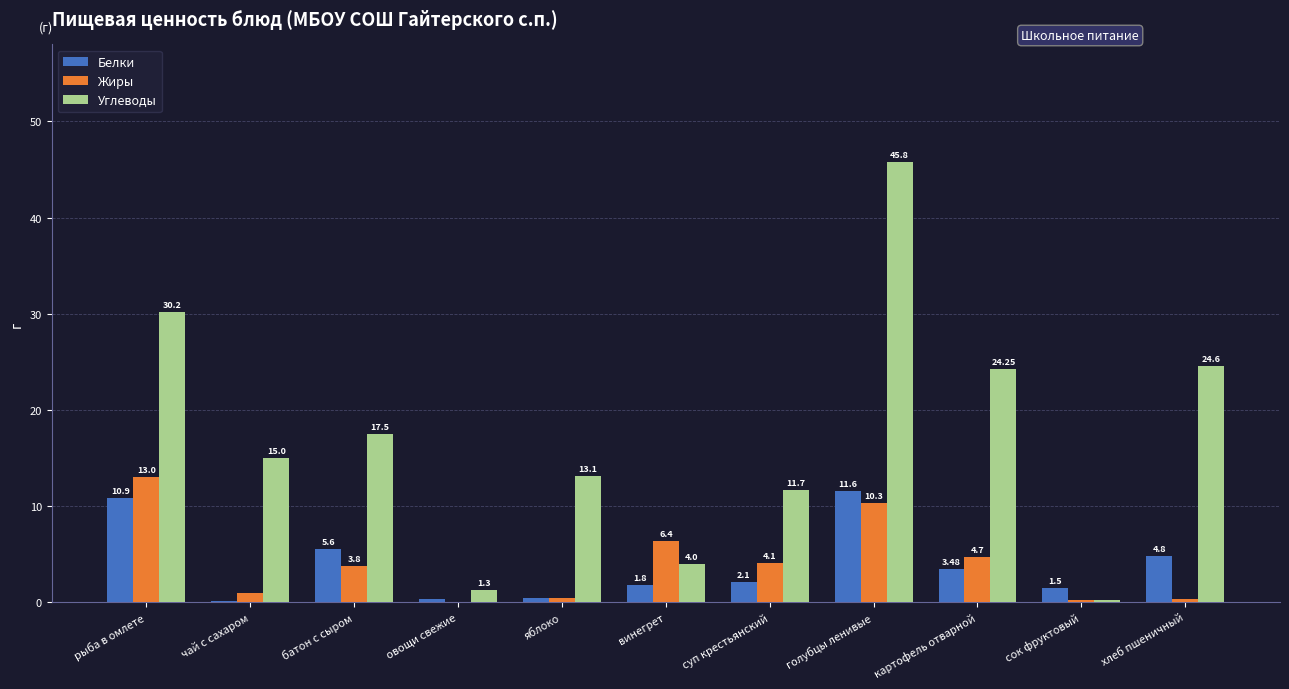

Which category has the highest value in the Жиры series?

рыба в омлете